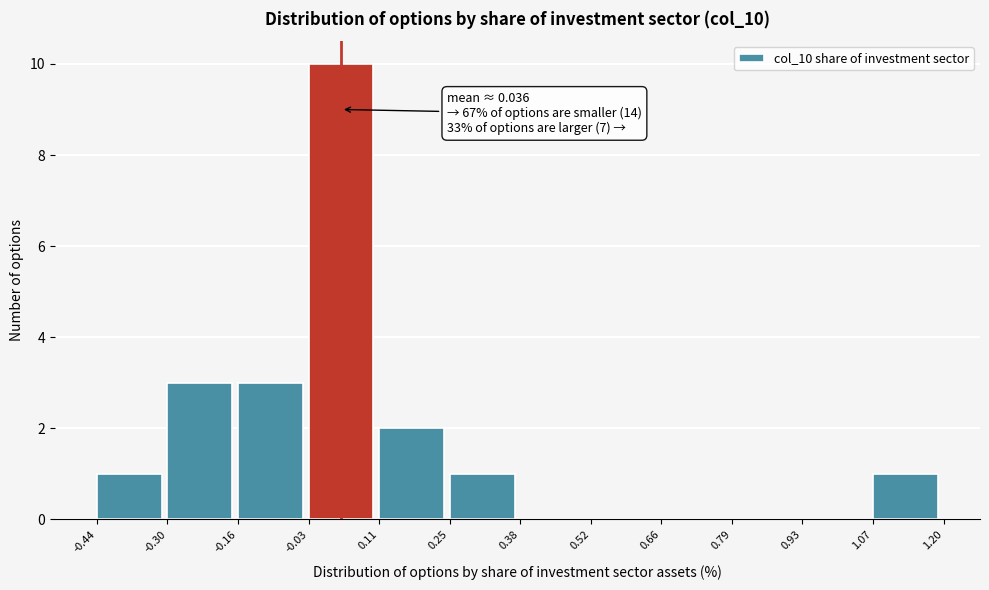

Over which range of the x-axis is the bar tallest?

-0.03 to 0.11